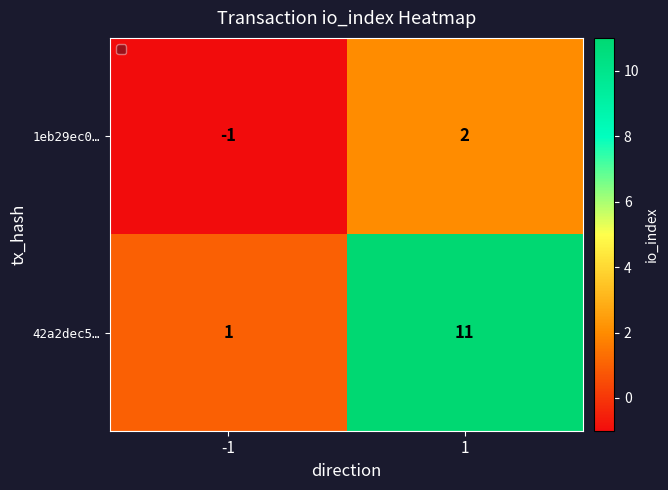

The value of 42a2dec5… at -1 is 1. True or false?

True